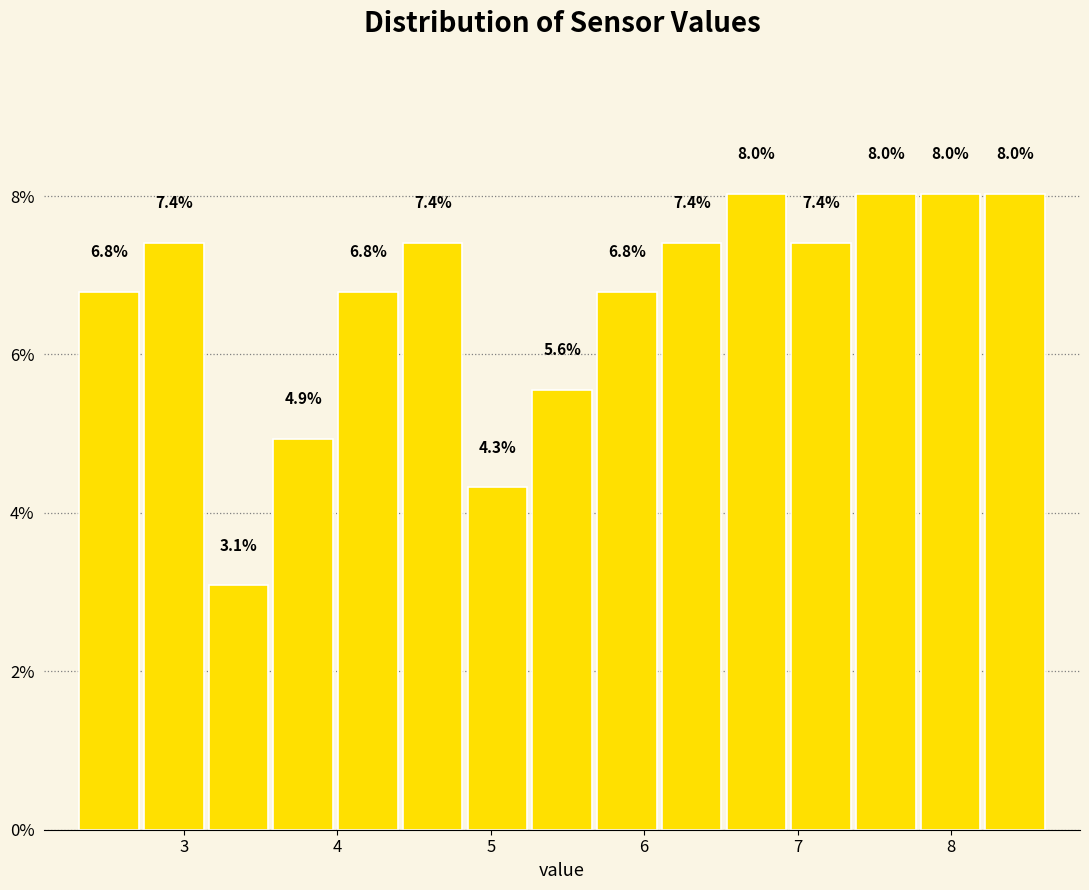

How tall is the bar that spans 3.6 to 4.0 on the x-axis? The bar edges are not printed on the chart, so give them approximately, as read against the axis.

4.9